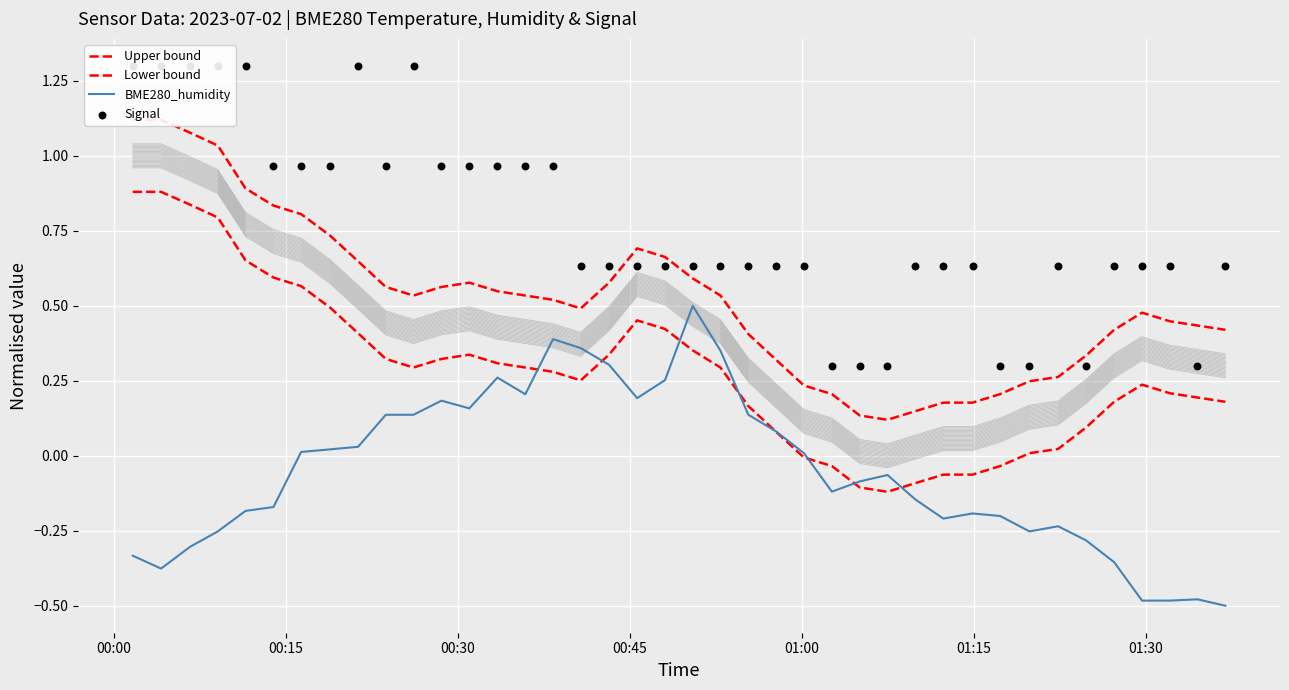

Is the value of BME280_humidity at 8 greater than the value of Signal at 21?

No